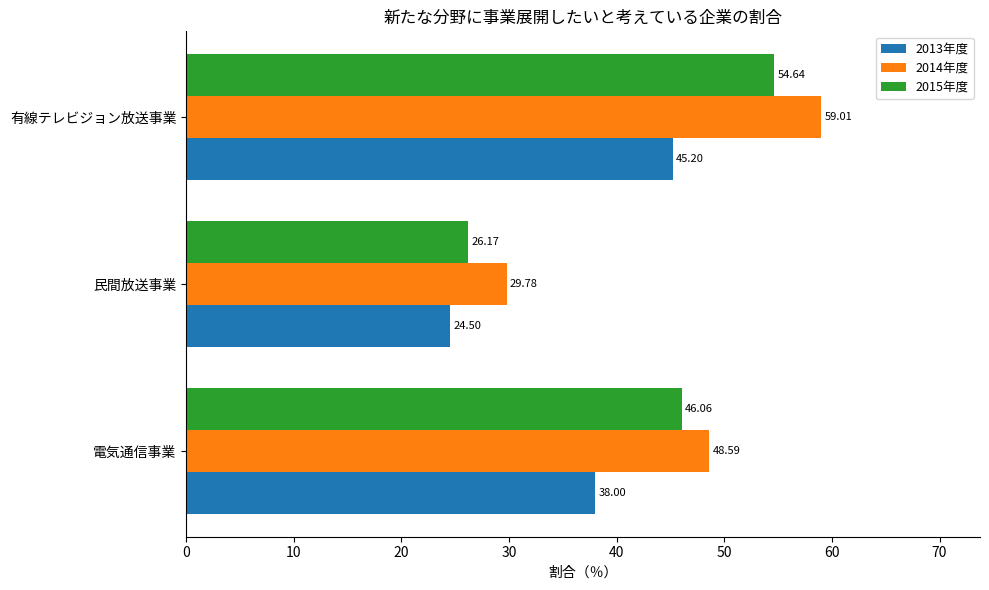

Which series has the largest range (max minus min)?

2014年度